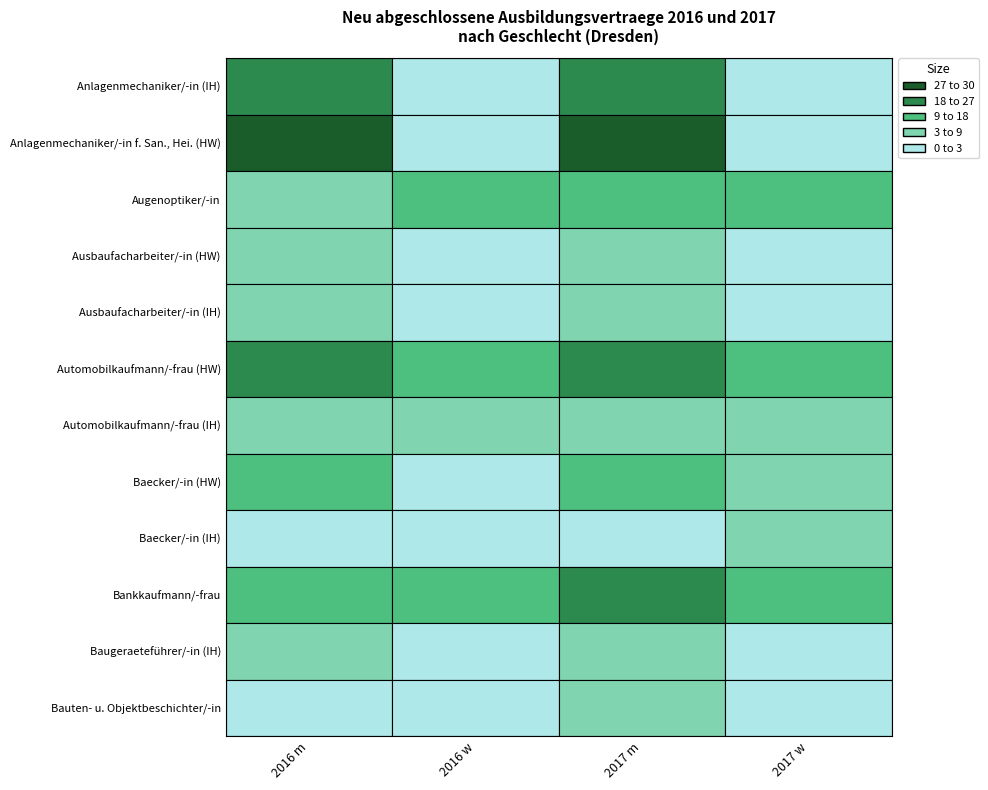

What is the maximum value shown in the chart?

30